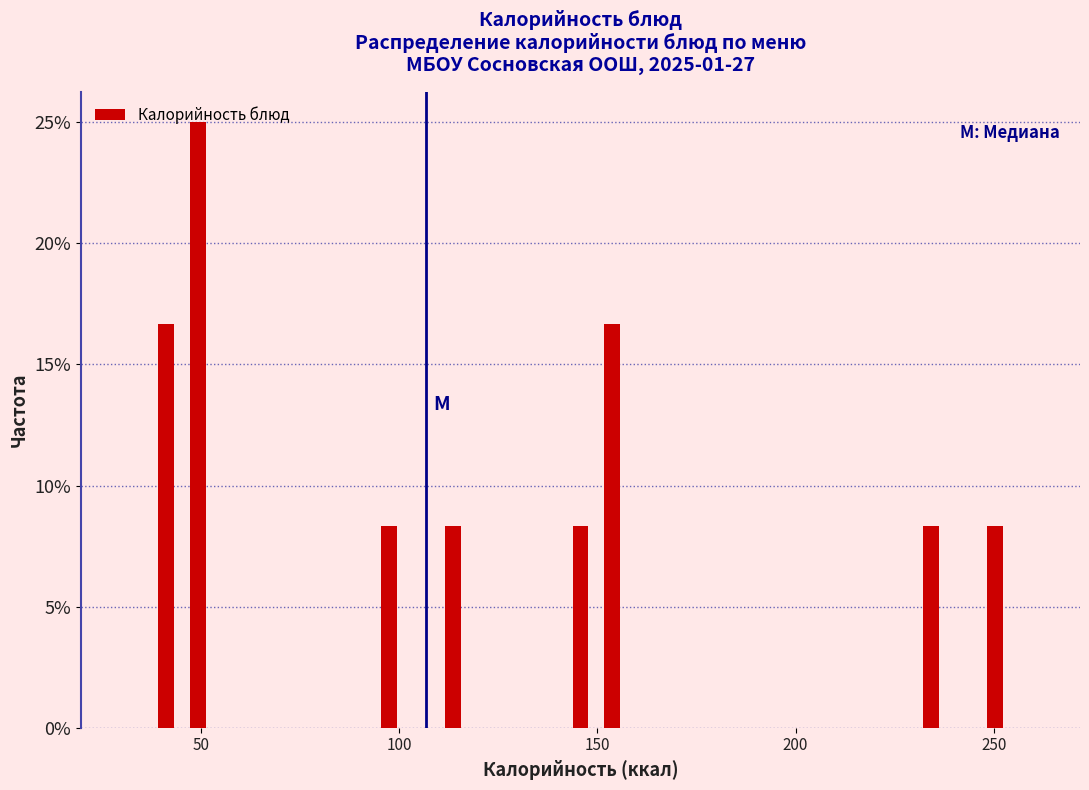

Around what value on the x-axis is the tallest bar? Give the approximate position of its centre, as read against the axis.

50